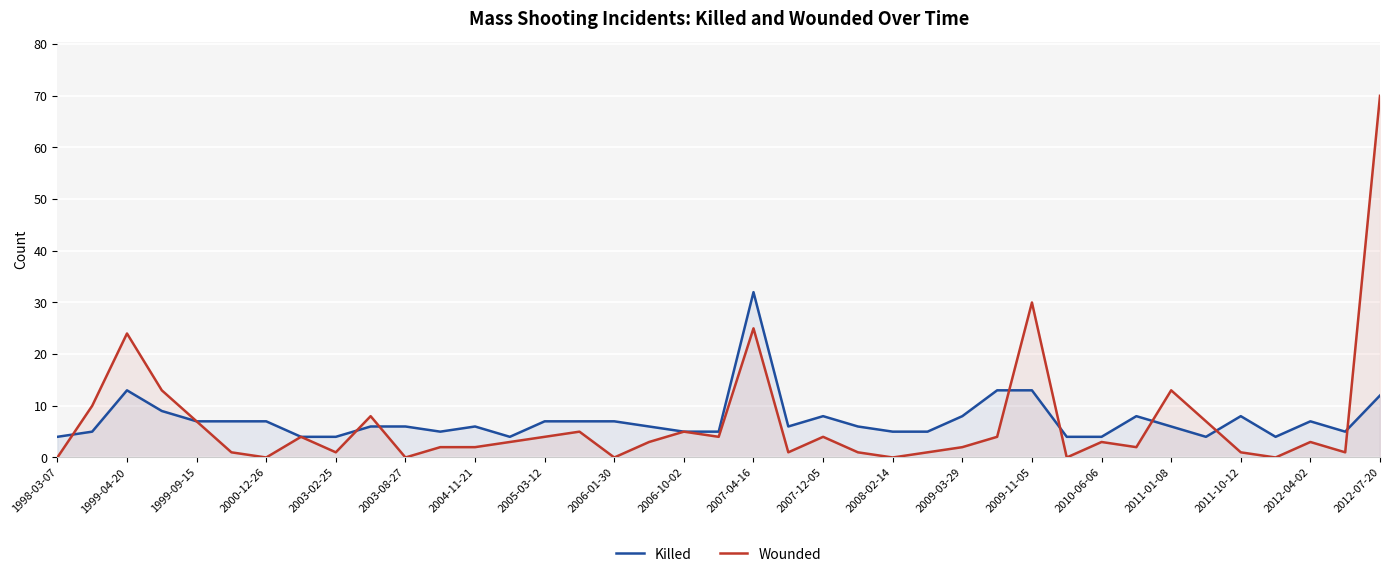

Which series ends up on top after the final intersection of Wounded and Killed?

Wounded